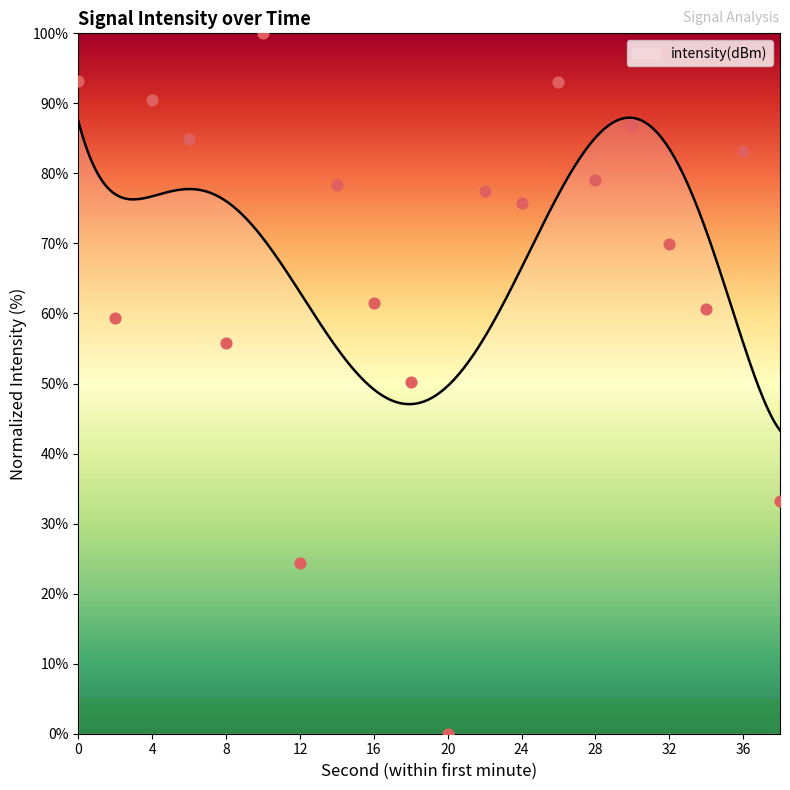

Between 4 and 6, which is larger?

4